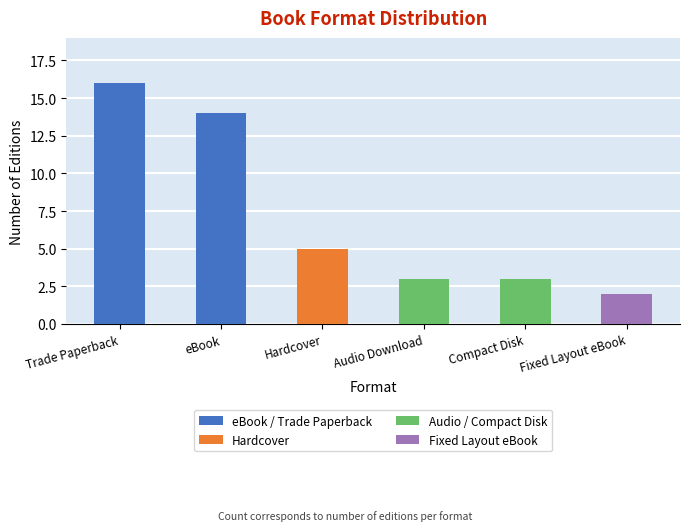

Is it true that Audio / Compact Disk equals 1 at Audio Download?

False